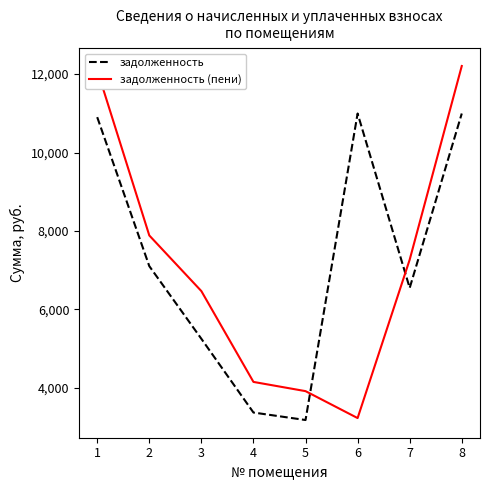

How many values in the задолженность (пени) series are below 7269?

4